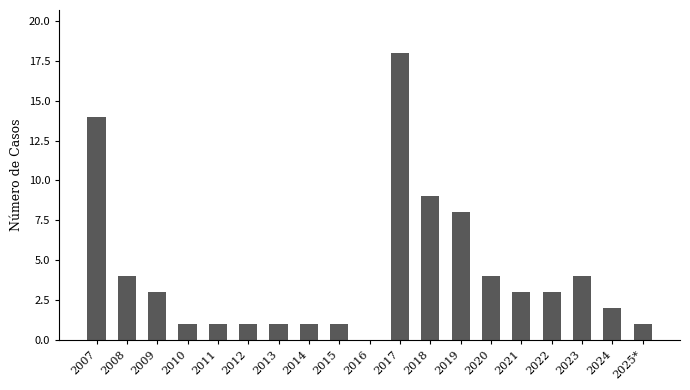

Between 2007 and 2009, which is larger?

2007